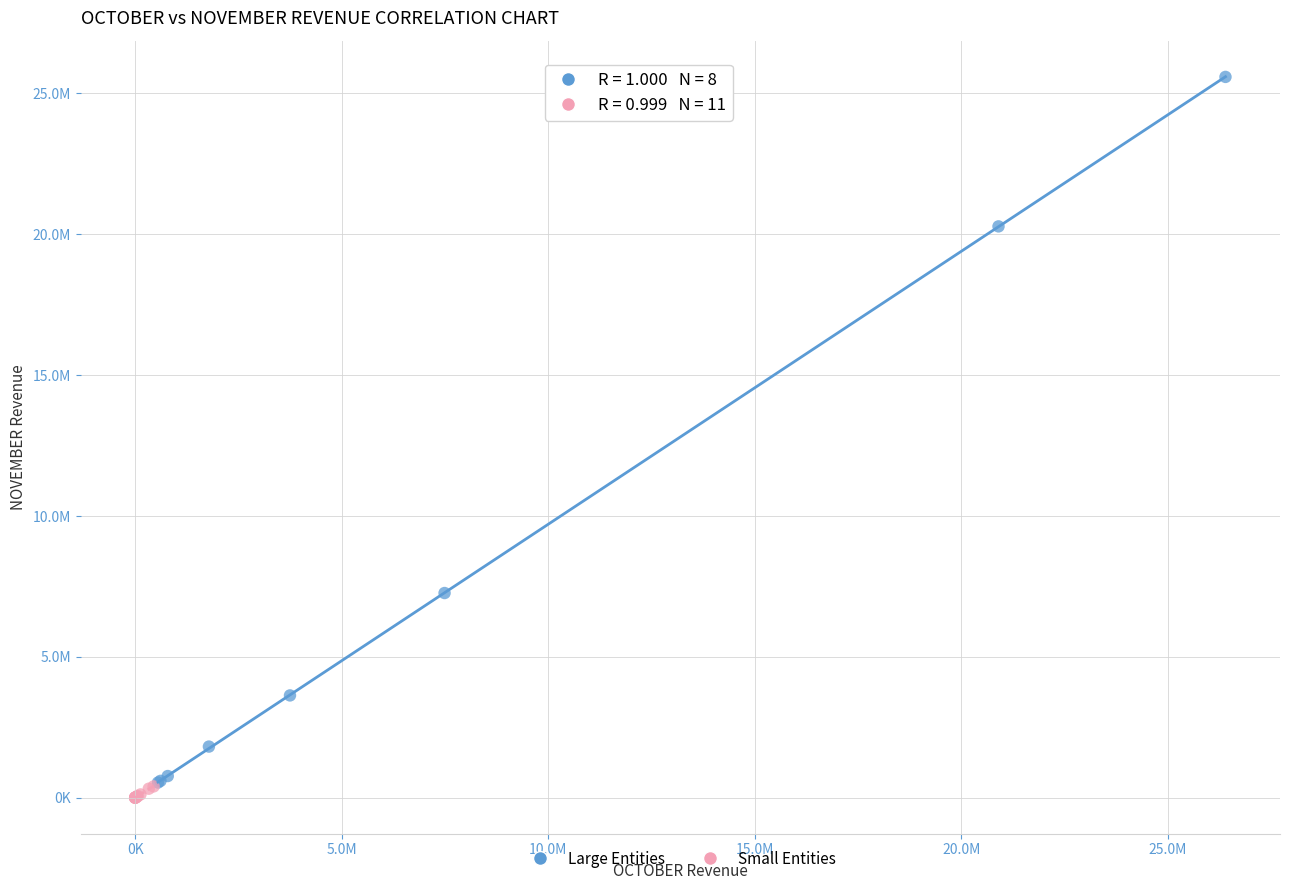

What are all the series names shown in the legend?

Large Entities, Small Entities